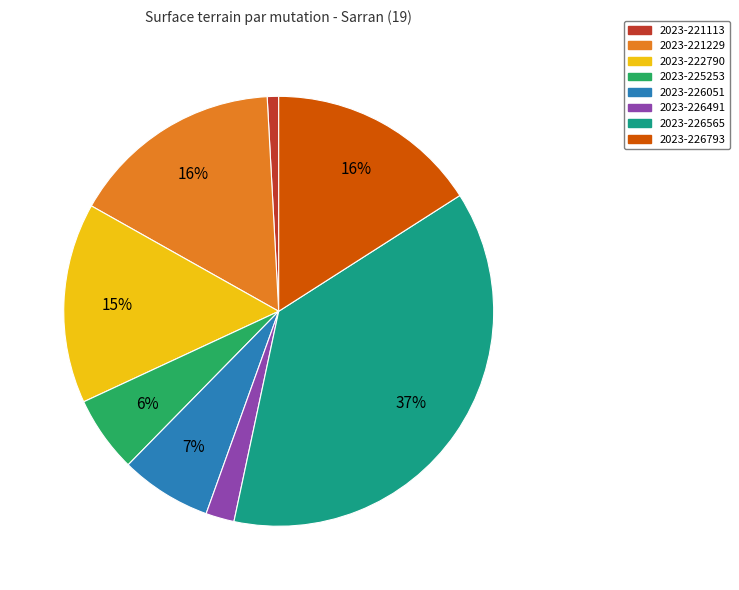

Between 2023-226565 and 2023-226491, which is larger?

2023-226565